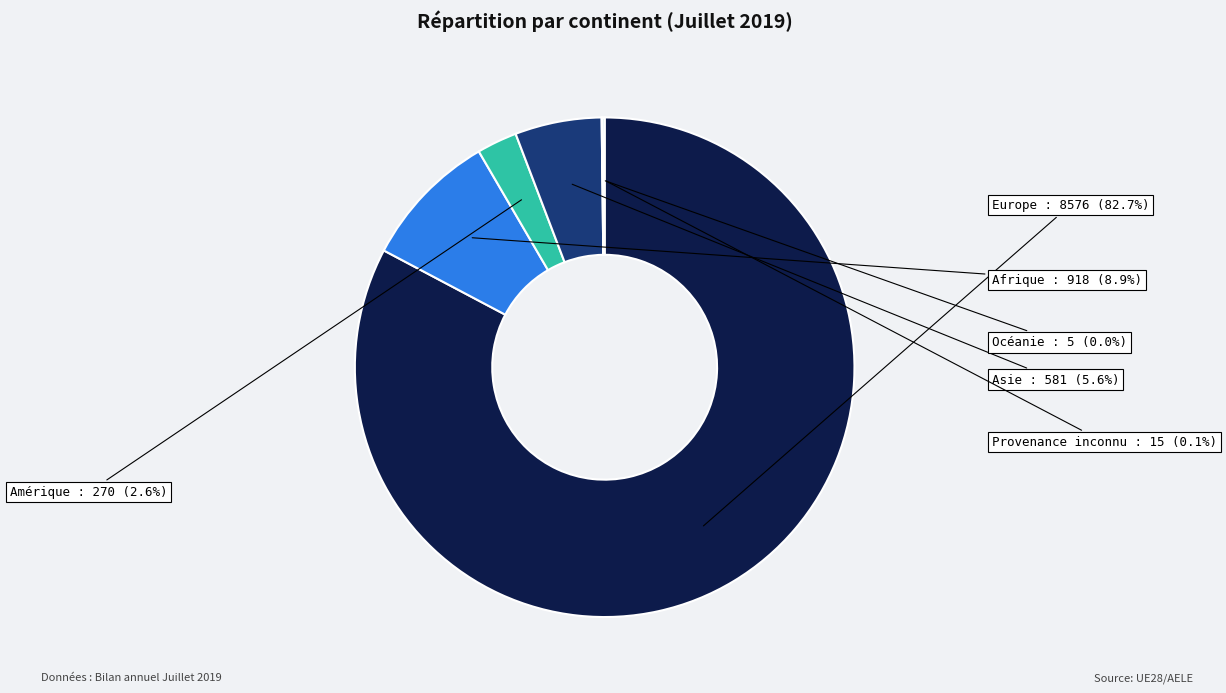

How many segments does this pie chart have?

6